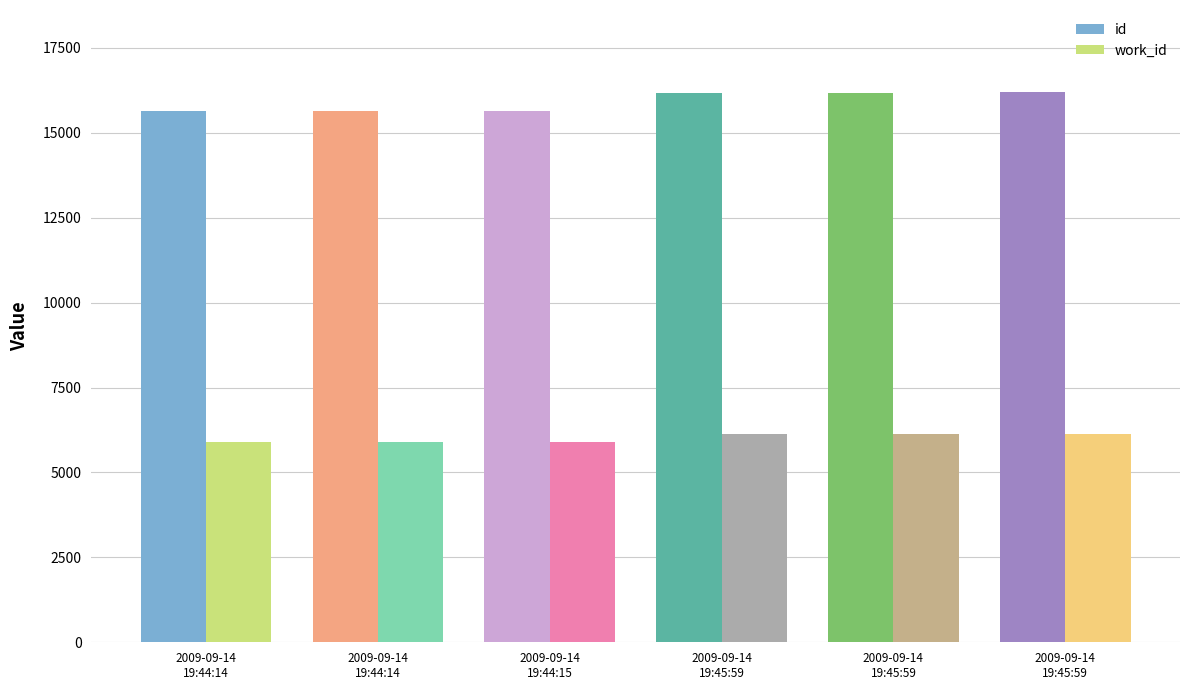

Which series has the largest range (max minus min)?

id